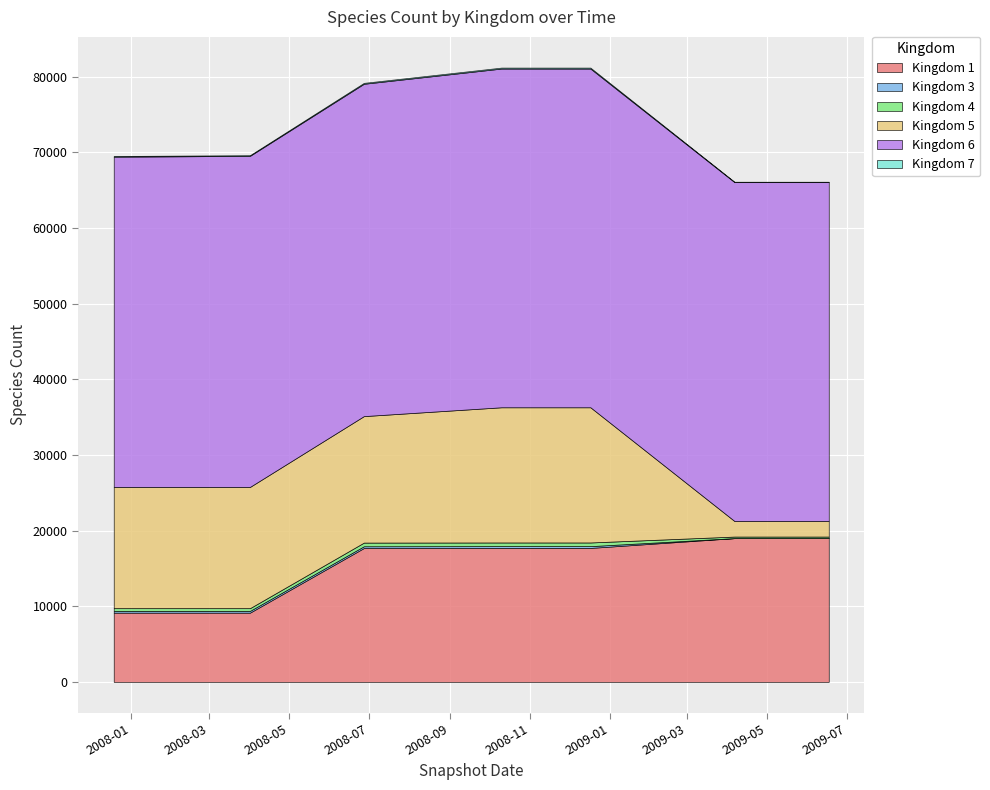

What is the difference between the maximum and minimum values in the Kingdom 5 series?

15818